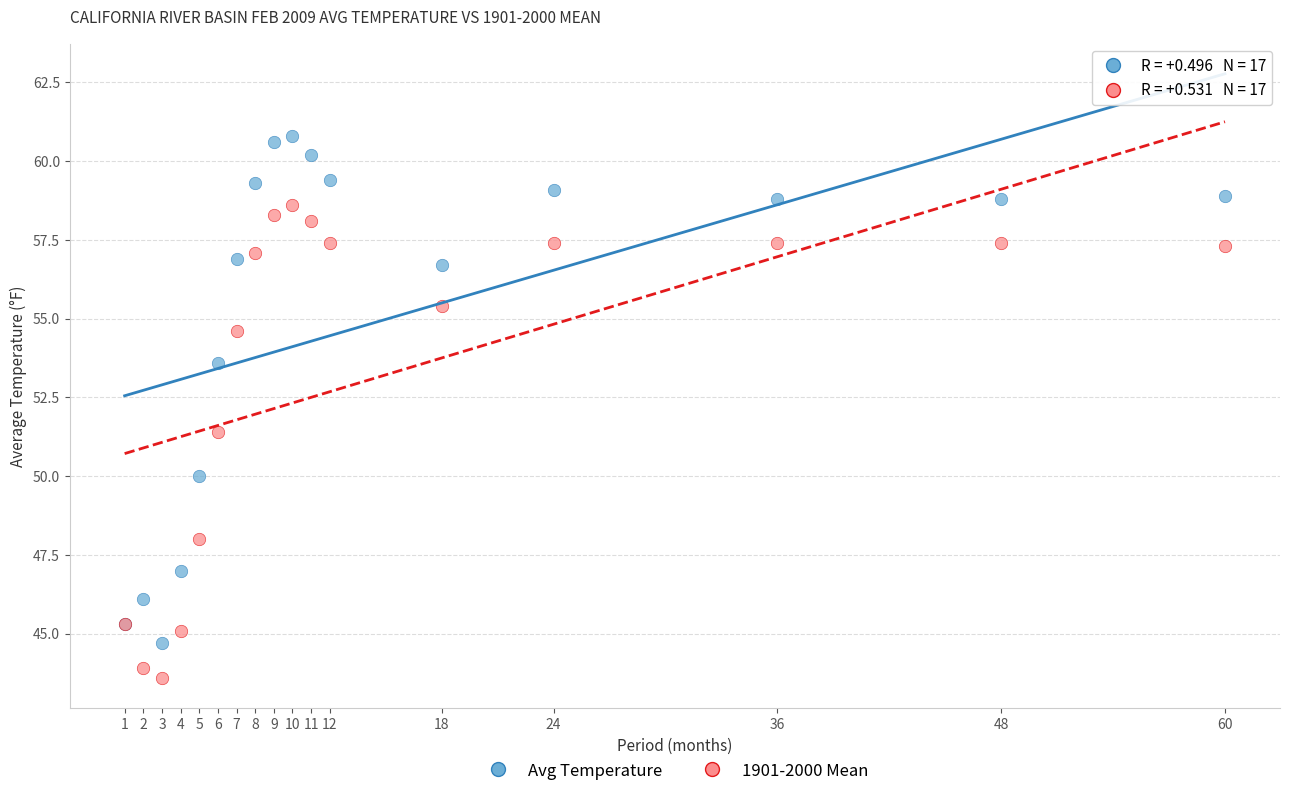

Across all series, what Y value is closest to 52?

51.4